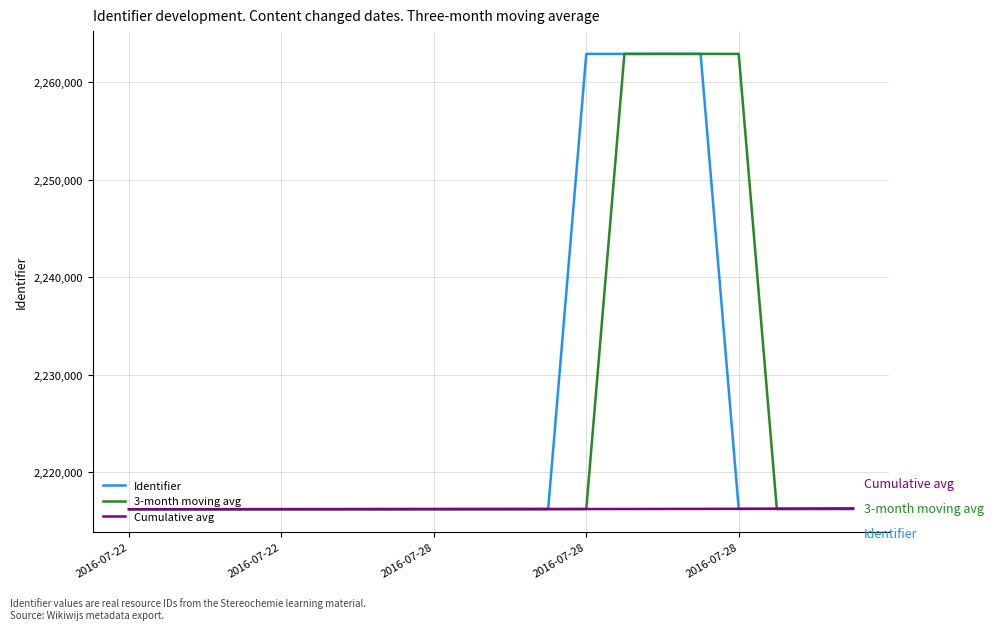

What is the lowest value of the 3-month moving avg series?

2216207